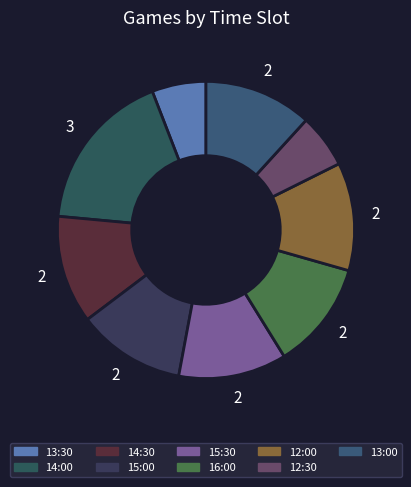

Is it true that 12:30 is 6% of the pie?

True